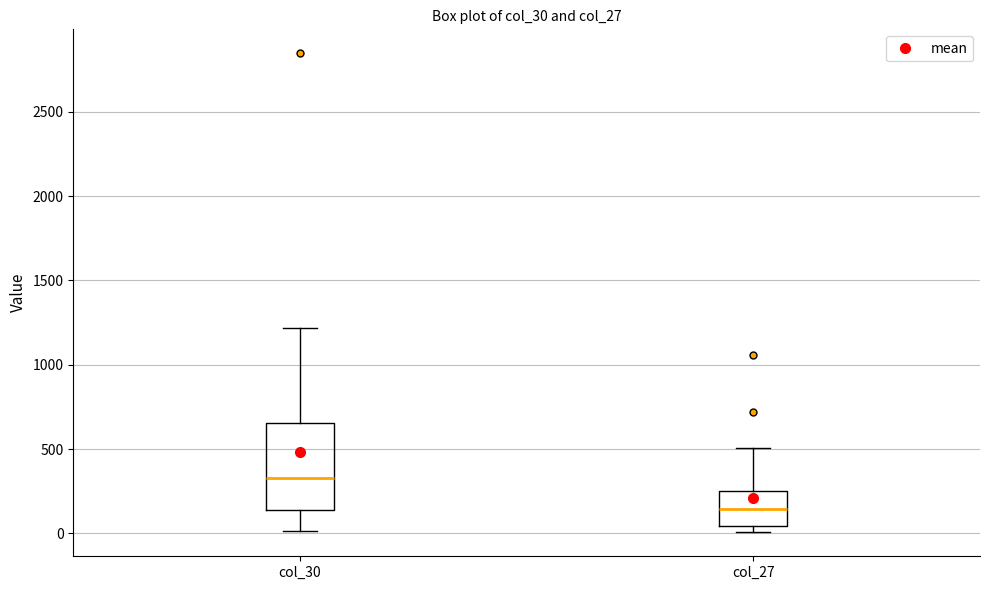

Which box's median line is the highest?

col_30